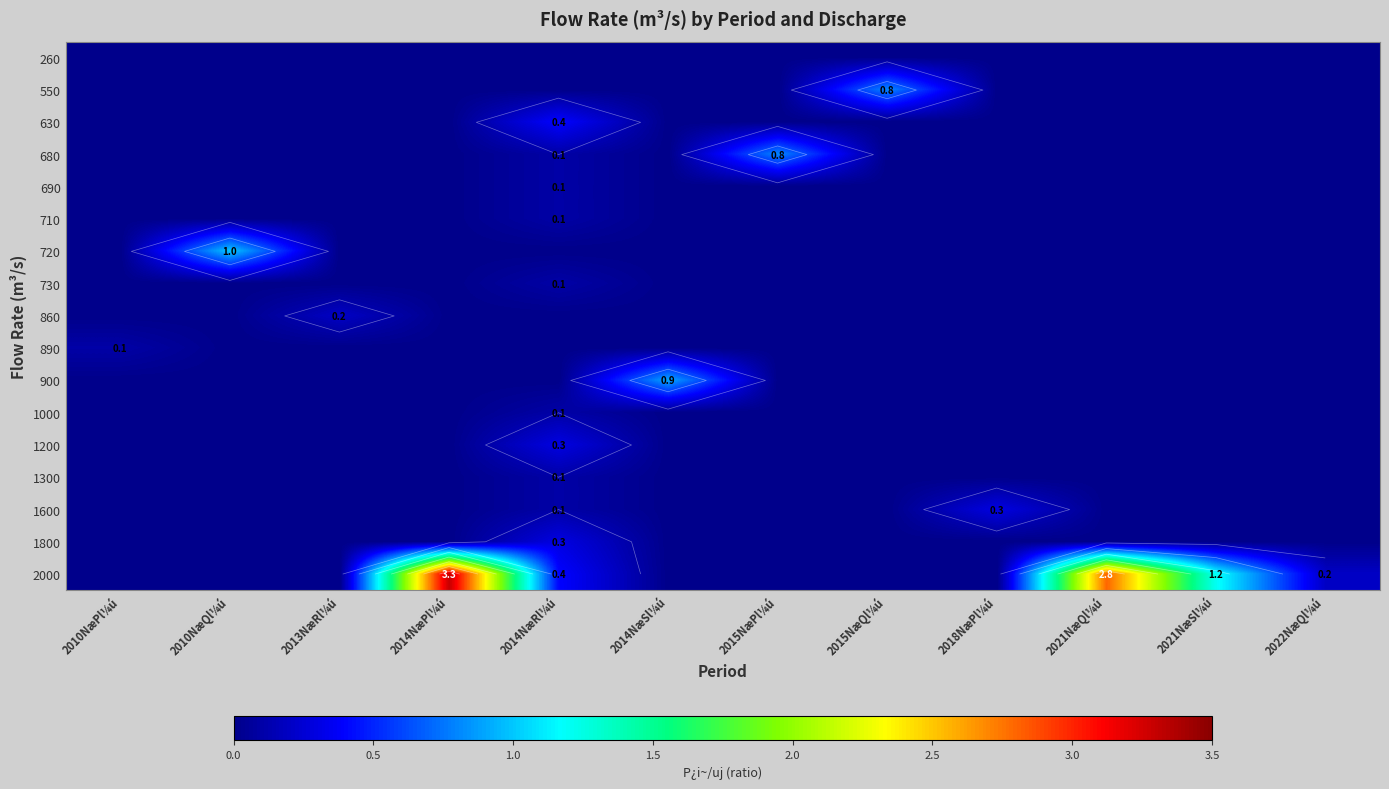

What is the total value across all series at 2015NæQl¼ú?

0.8